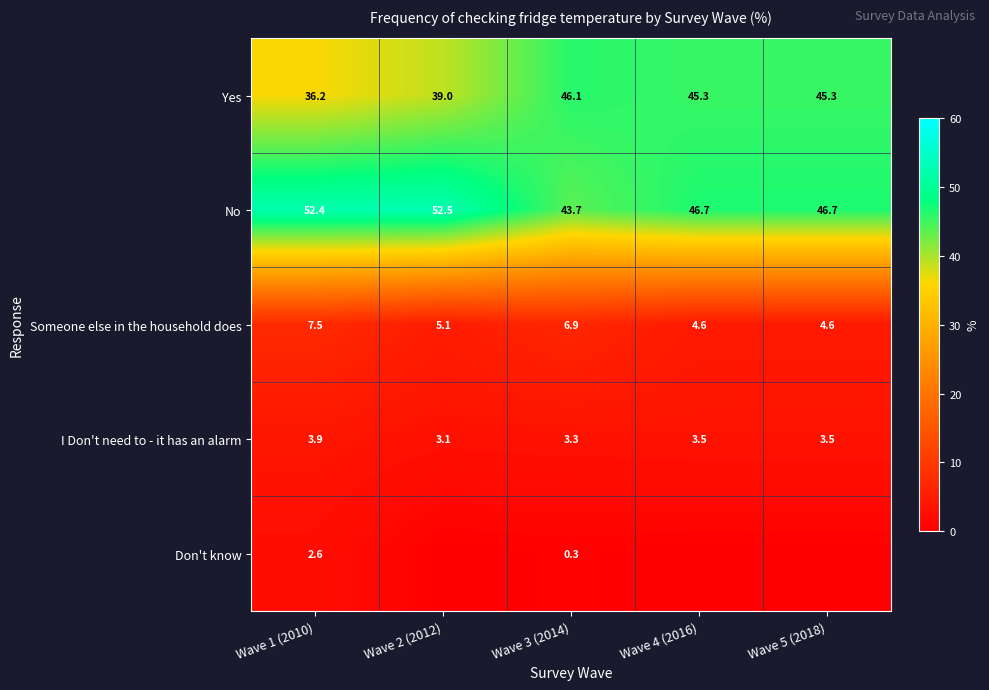

At which category does the chart reach its minimum across all series?

Wave 2 (2012)